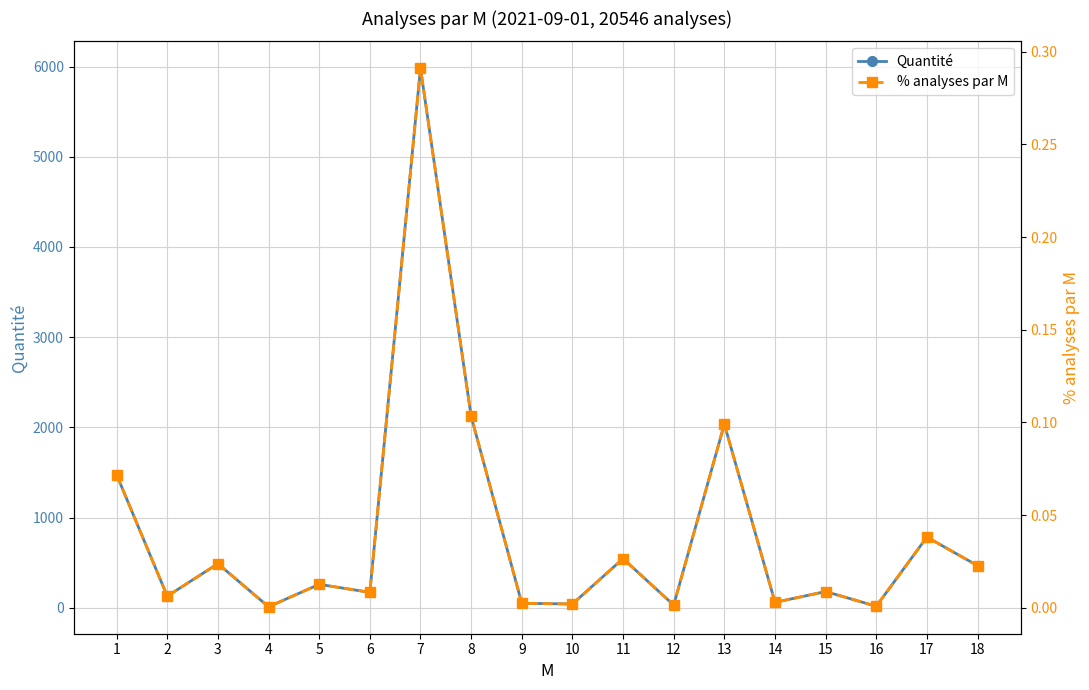

What is the difference between the highest and lowest values at 17?

783.0